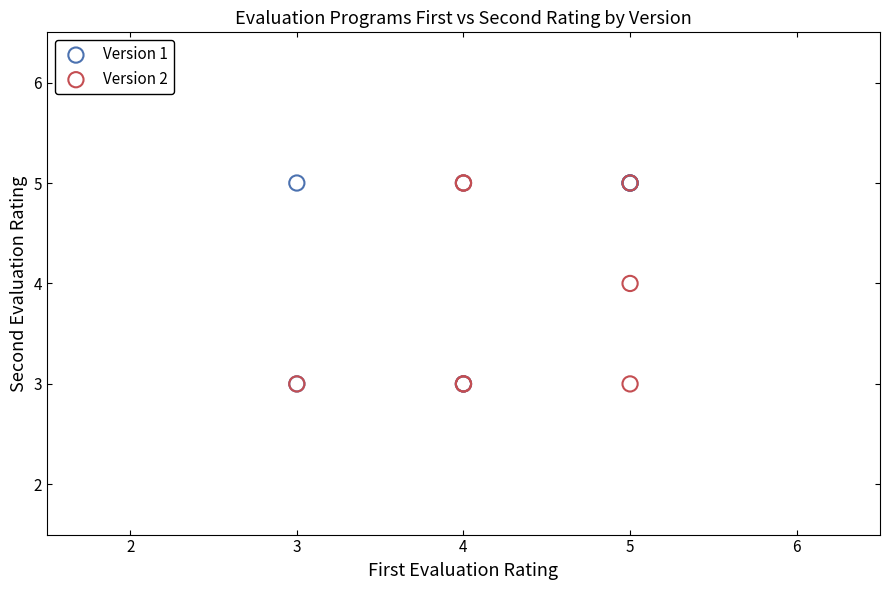

What are all the series names shown in the legend?

Version 1, Version 2